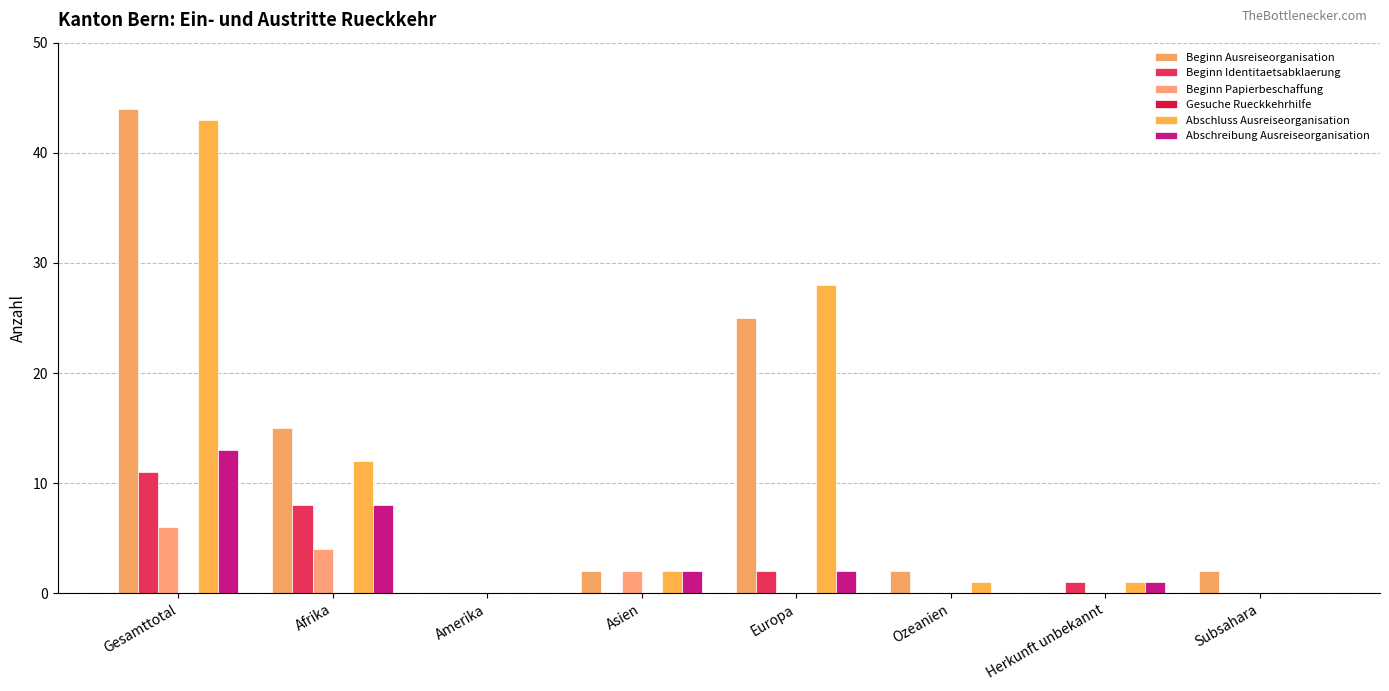

Reading right to left, transcribe all the data shown in this chart.

Beginn Ausreiseorganisation: Subsahara=2	Herkunft unbekannt=0	Ozeanien=2	Europa=25	Asien=2	Amerika=0	Afrika=15	Gesamttotal=44
Beginn Identitaetsabklaerung: Subsahara=0	Herkunft unbekannt=1	Ozeanien=0	Europa=2	Asien=0	Amerika=0	Afrika=8	Gesamttotal=11
Beginn Papierbeschaffung: Subsahara=0	Herkunft unbekannt=0	Ozeanien=0	Europa=0	Asien=2	Amerika=0	Afrika=4	Gesamttotal=6
Gesuche Rueckkehrhilfe: Subsahara=0	Herkunft unbekannt=0	Ozeanien=0	Europa=0	Asien=0	Amerika=0	Afrika=0	Gesamttotal=0
Abschluss Ausreiseorganisation: Subsahara=0	Herkunft unbekannt=1	Ozeanien=1	Europa=28	Asien=2	Amerika=0	Afrika=12	Gesamttotal=43
Abschreibung Ausreiseorganisation: Subsahara=0	Herkunft unbekannt=1	Ozeanien=0	Europa=2	Asien=2	Amerika=0	Afrika=8	Gesamttotal=13